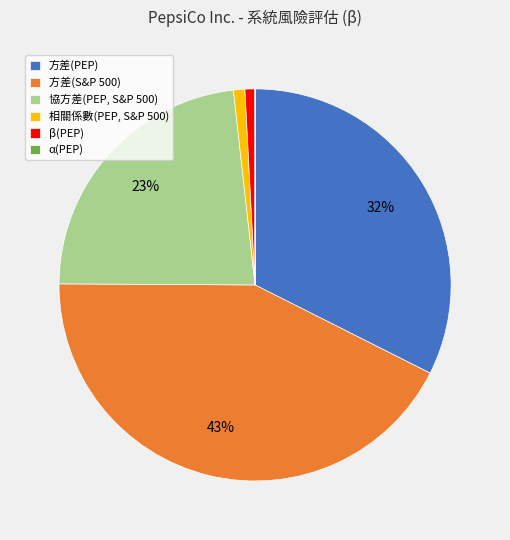

To the nearest percent, what is the average slice percentage?

17%